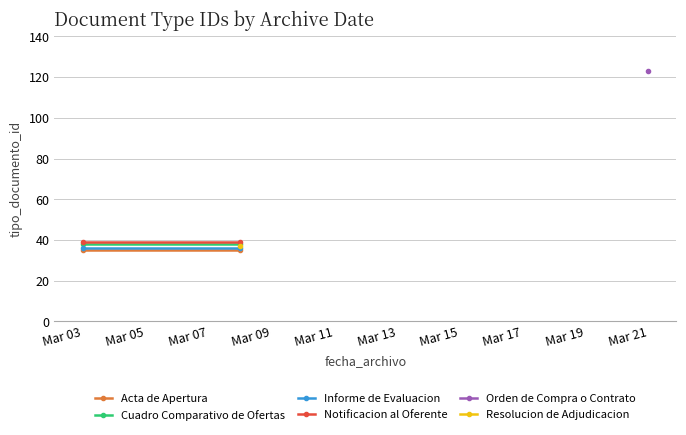

The Notificacion al Oferente series shows 39 at Mar 03. True or false?

True